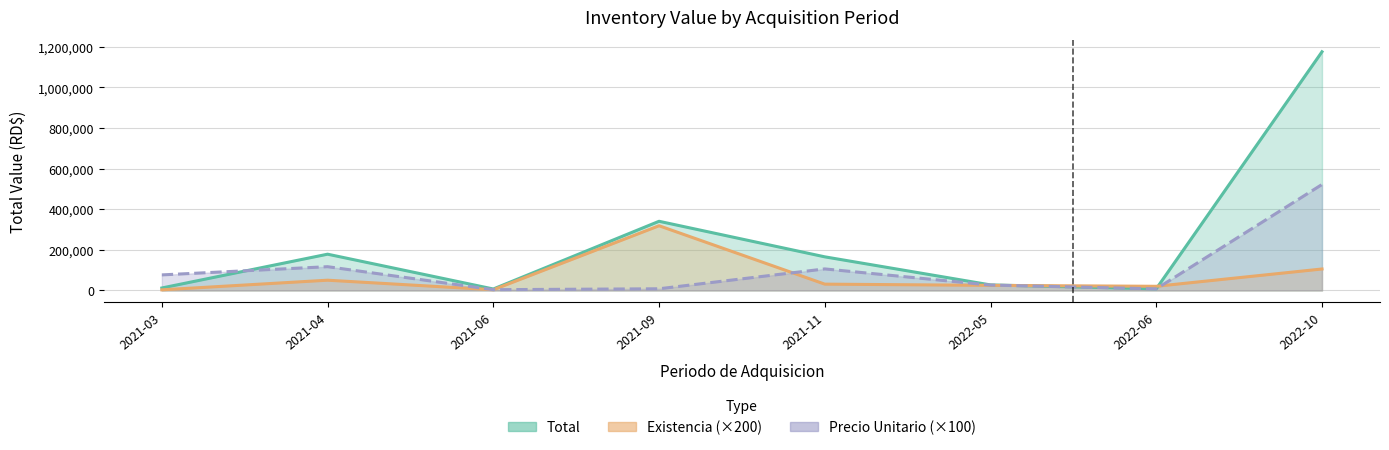

What are all the series names shown in the legend?

Total, Existencia, PRECIO UNITARIO